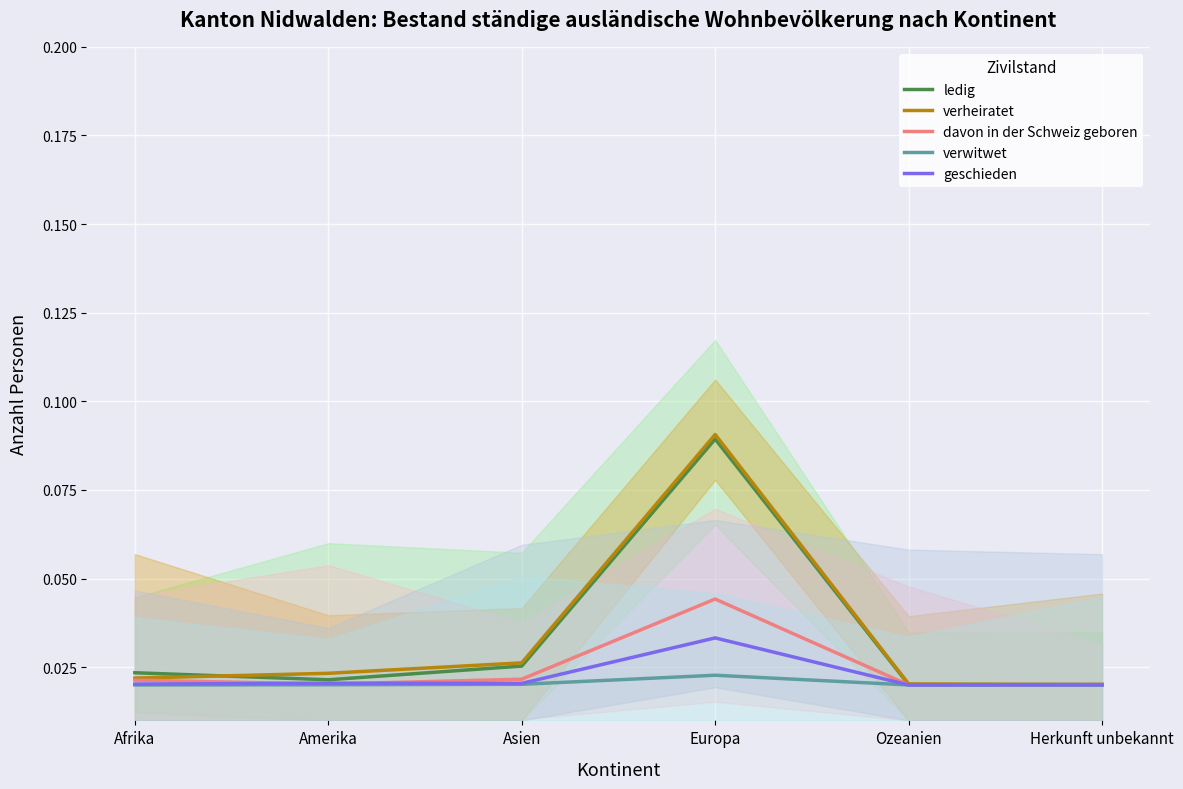

The verheiratet series shows 0.0 at Amerika. True or false?

True